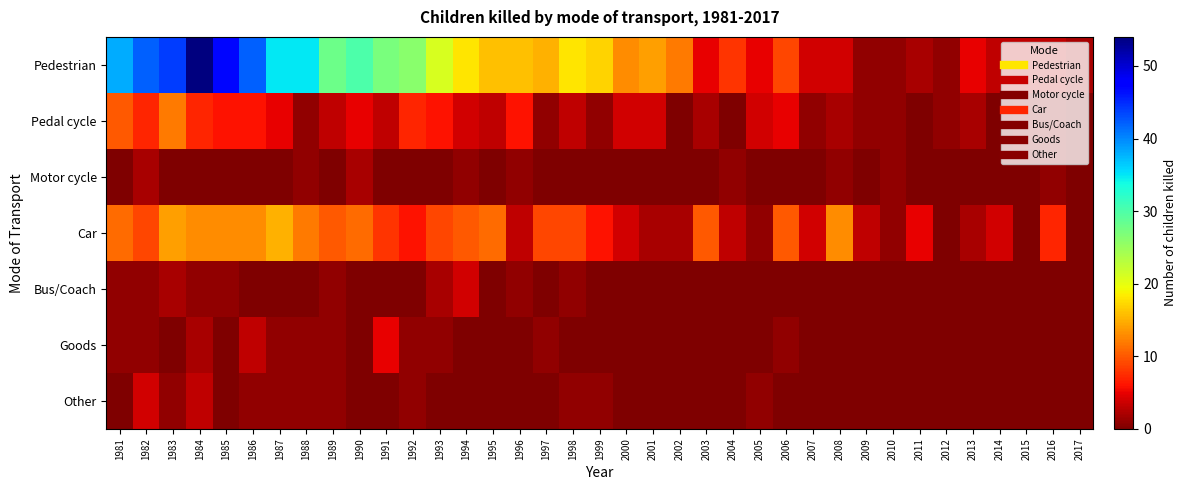

Between 1983 and 2017, which series saw the biggest shift?

Pedestrian